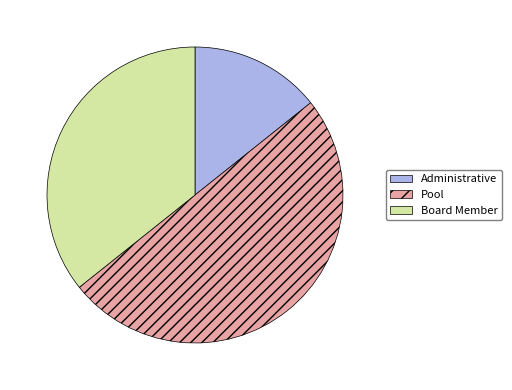

Count the number of slices in the pie.

3